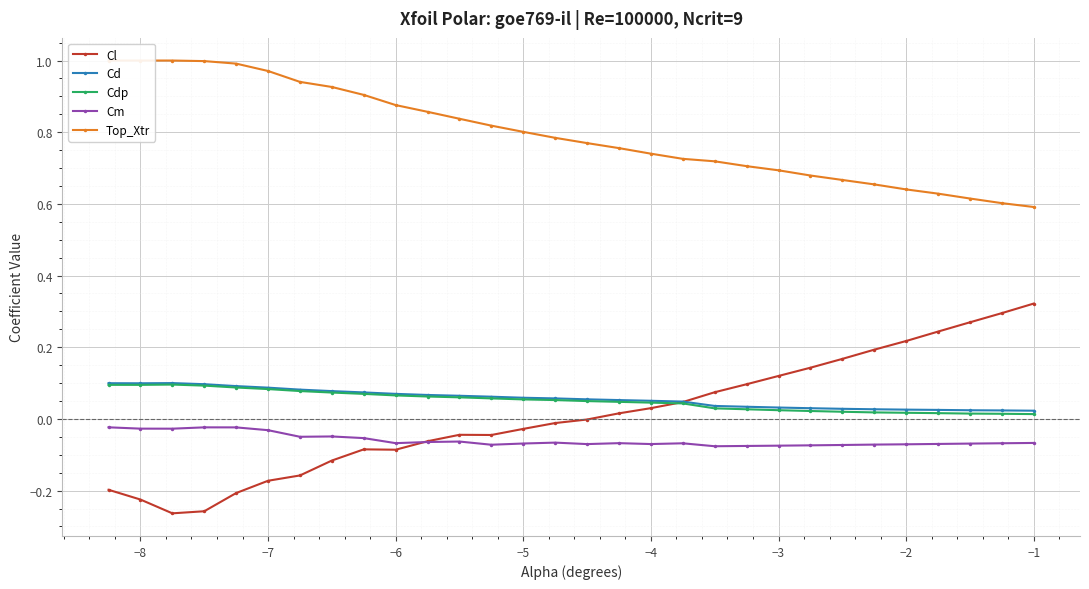

True or false: Cdp has a value of 0.0 at −5.

False